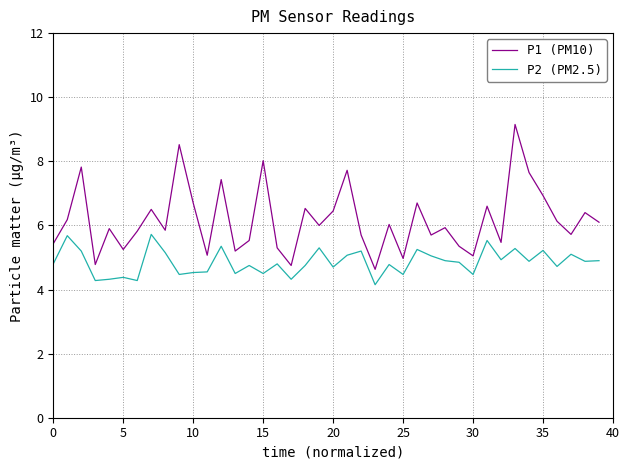

List the series in order of their peak value, highest first.

P1 (PM10), P2 (PM2.5)